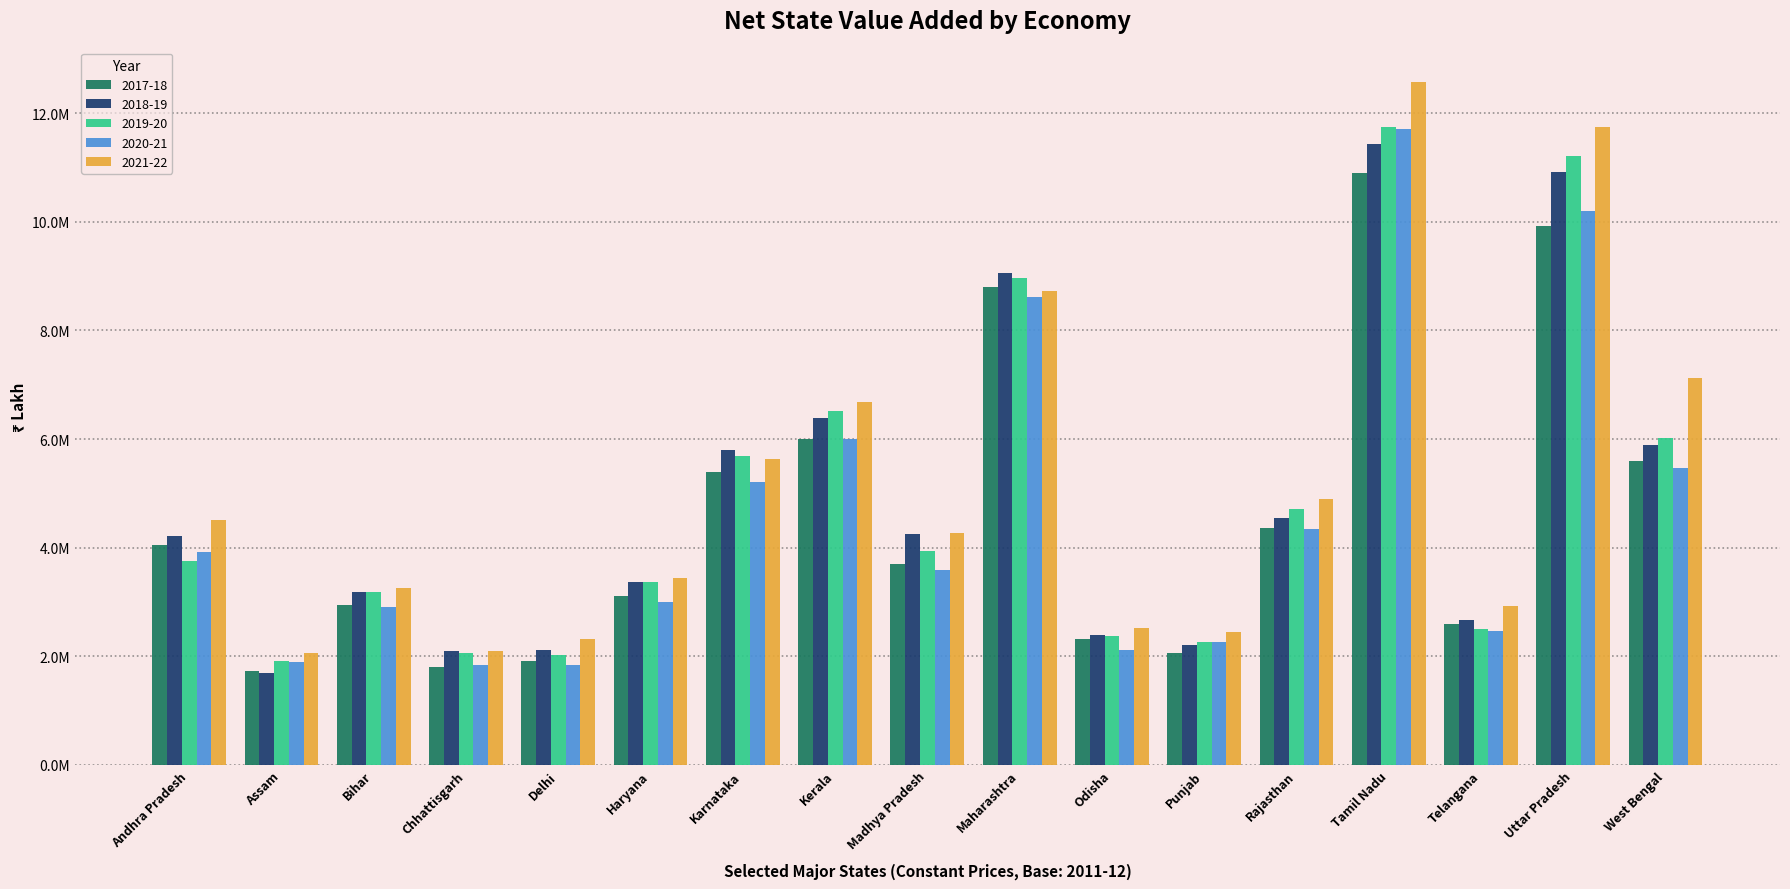

What is the difference between the 2018-19 values at Assam and Chhattisgarh?

399849